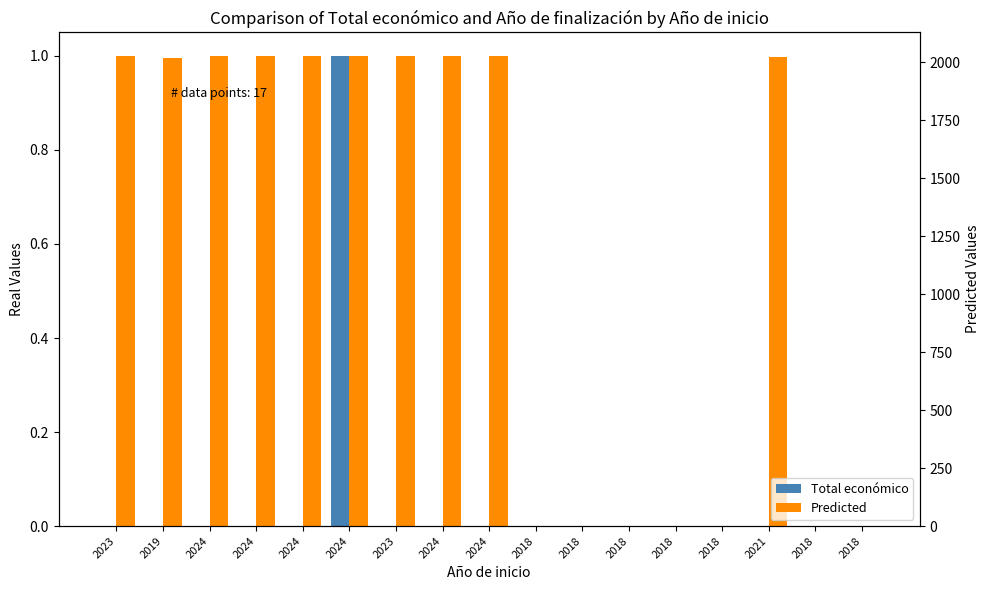

How many bars are there in each group?

2